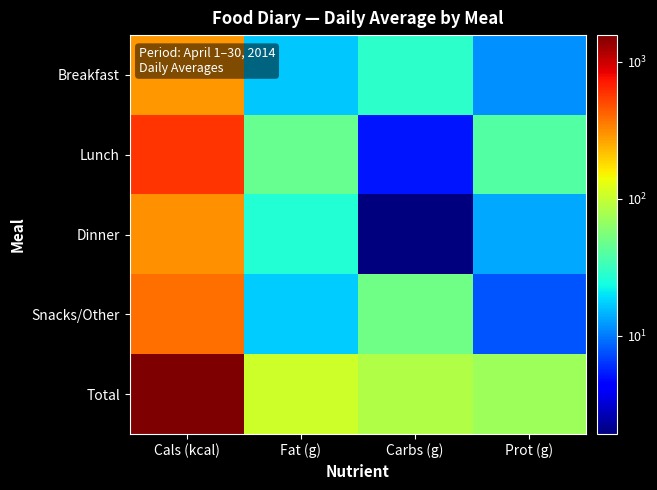

Between Prot (g) and Carbs (g), which is larger?

Carbs (g)